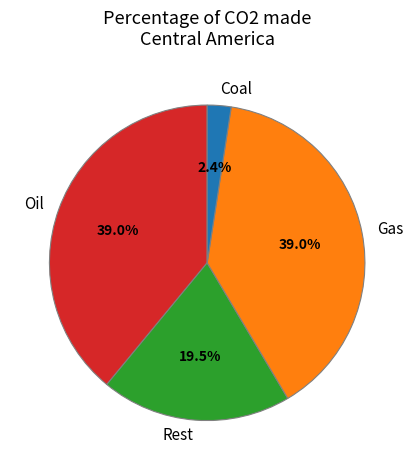

Which slice is the smallest?

Coal